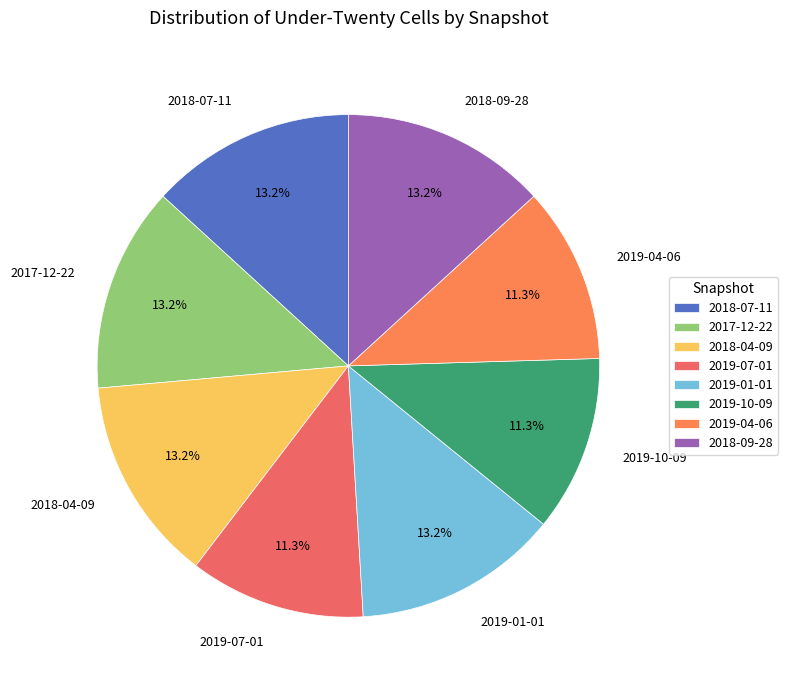

To the nearest percent, what is the average slice percentage?

12%